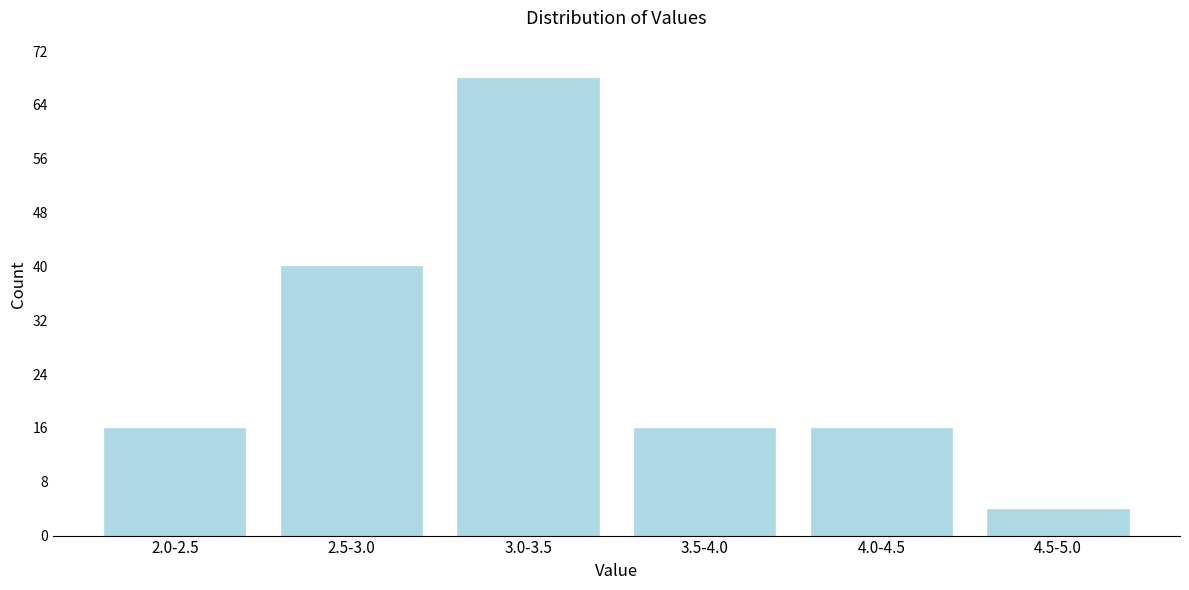

Reading left to right, transcribe all the data shown in this chart.

16	40	68	16	16	4